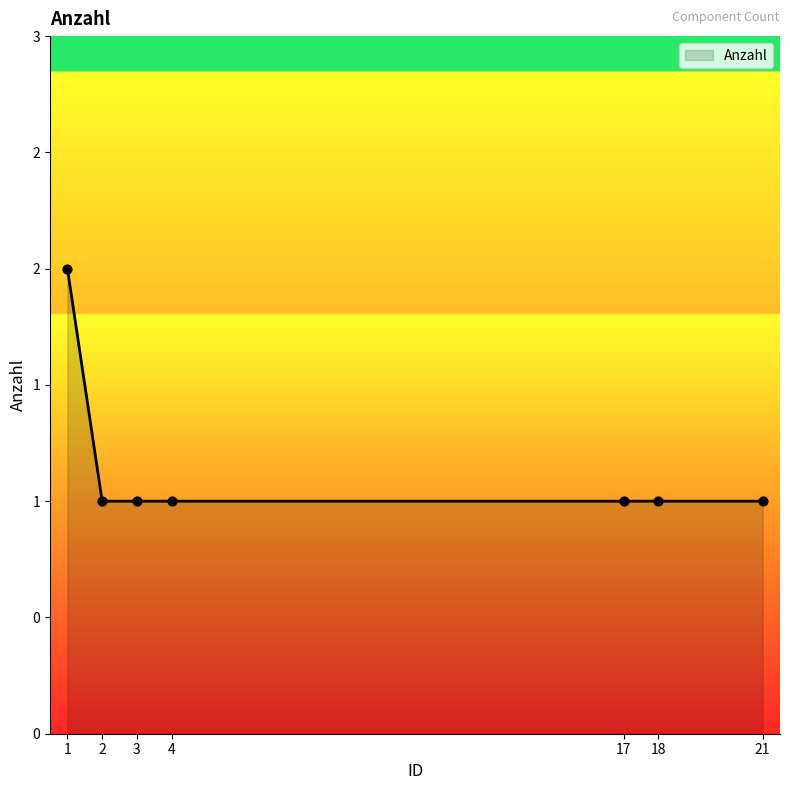

Approximately how many times larger is the value at 2 compared to 3?

1.0